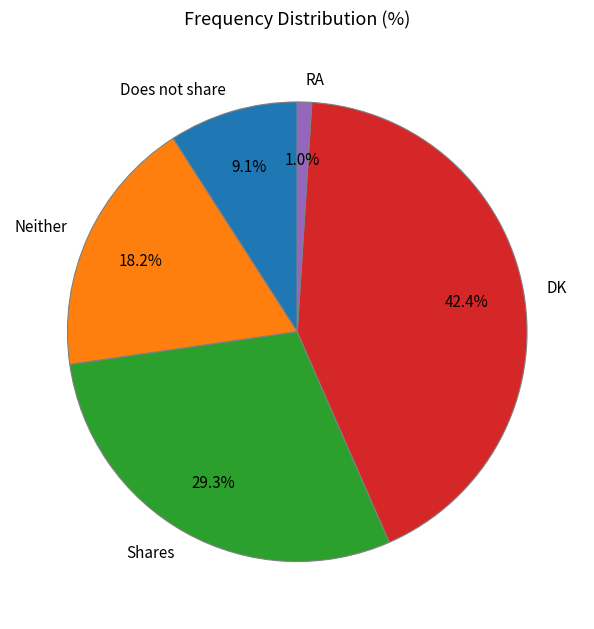

The RA slice represents 1% of the pie. True or false?

True